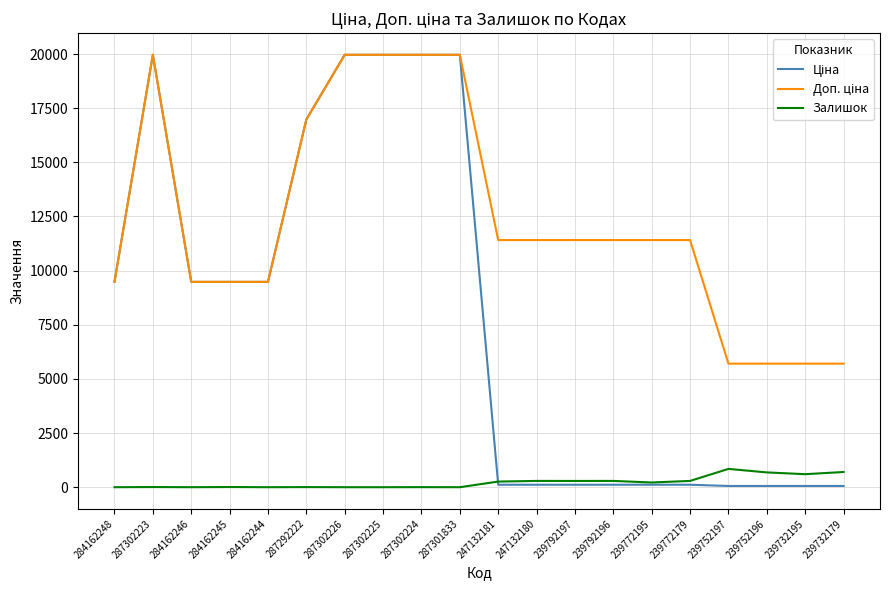

Is it true that Залишок equals 8.0 at 284162245?

True